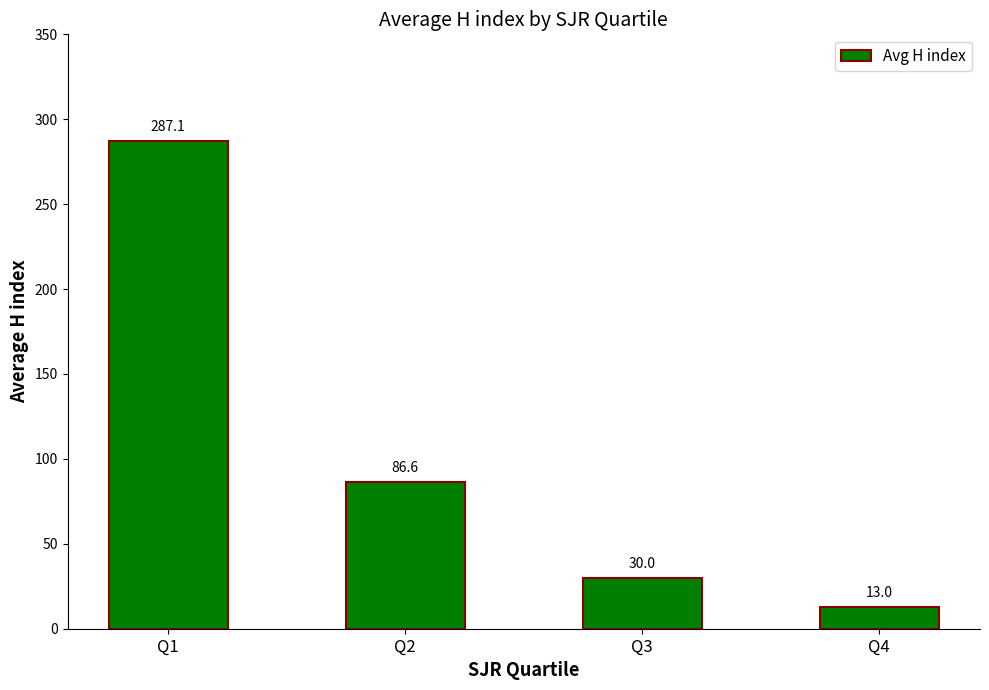

Does the chart contain stacked bars?

No